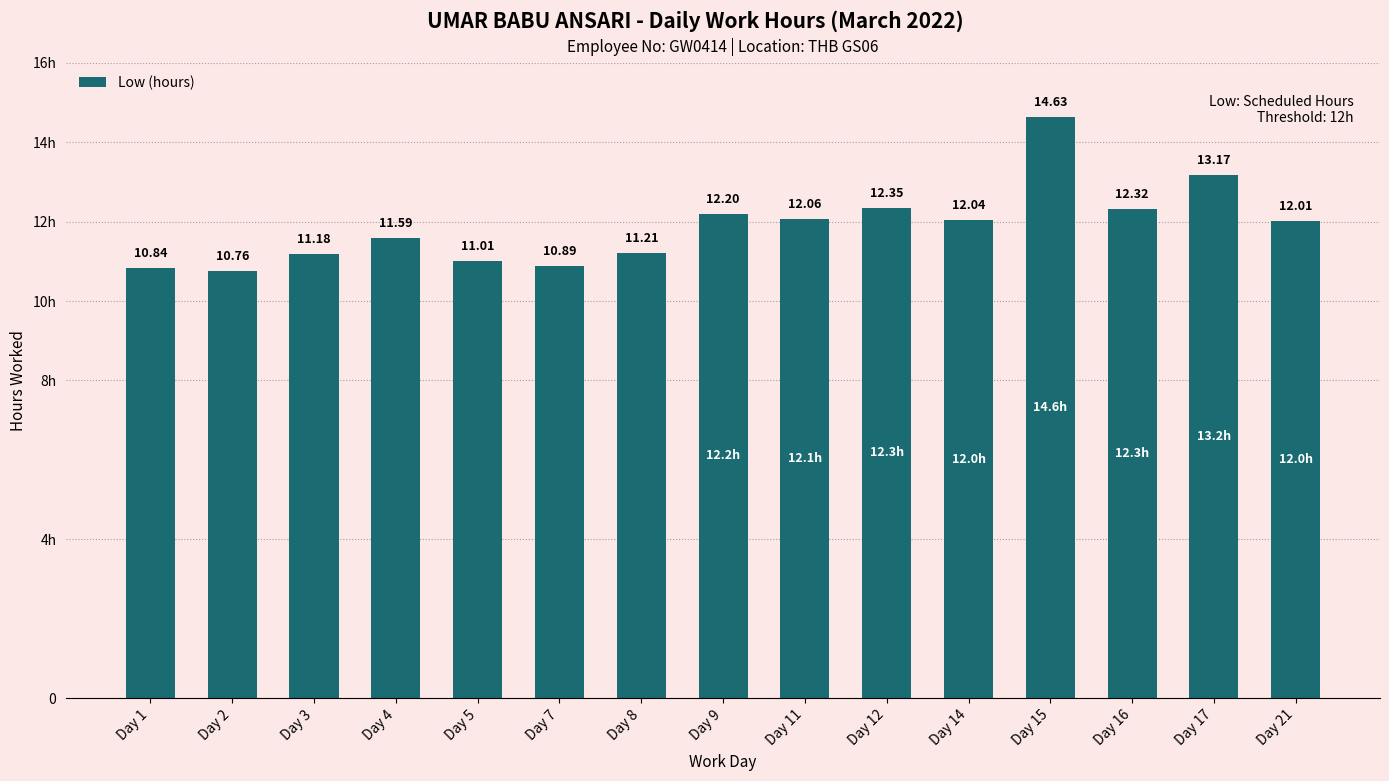

What value does the data have at Day 17?

13.2